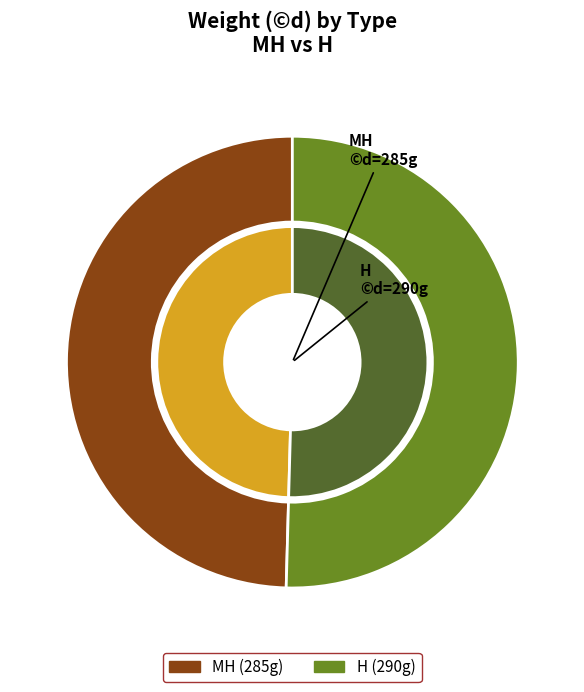

To the nearest percent, what is the difference between the largest and smallest slice percentages?

1%